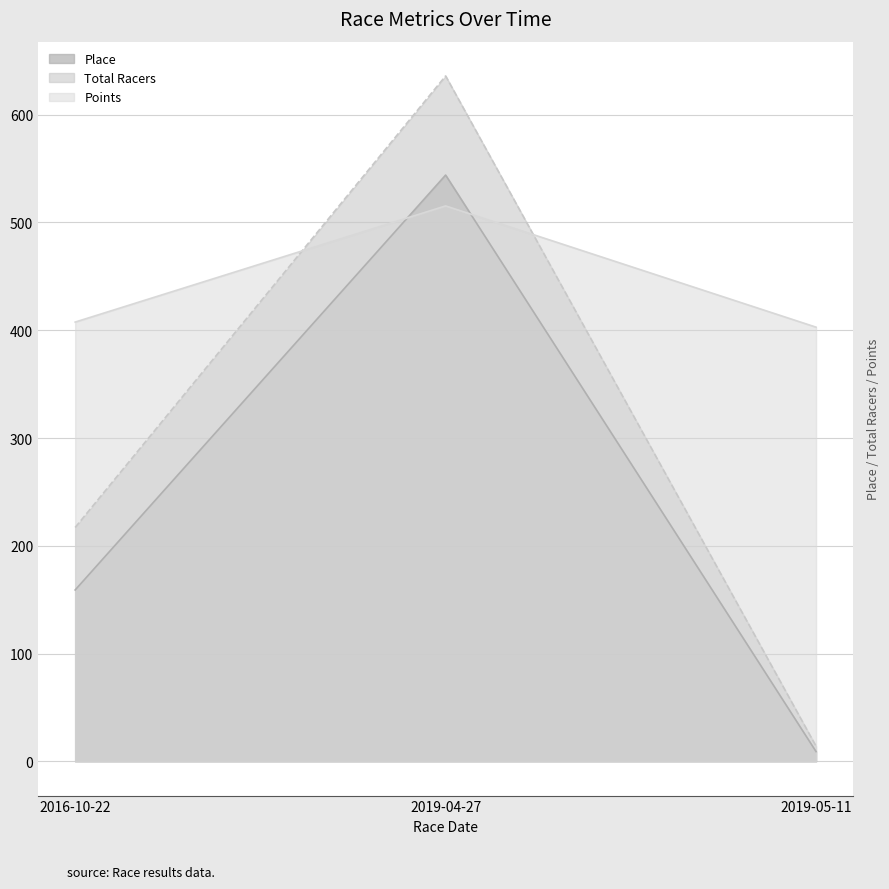

Reading left to right, what are all the values shown in this chart?

Place: 159.0	544.0	9.0
Total Racers: 217.0	636.0	14.0
Points: 407.6	515.4	402.9